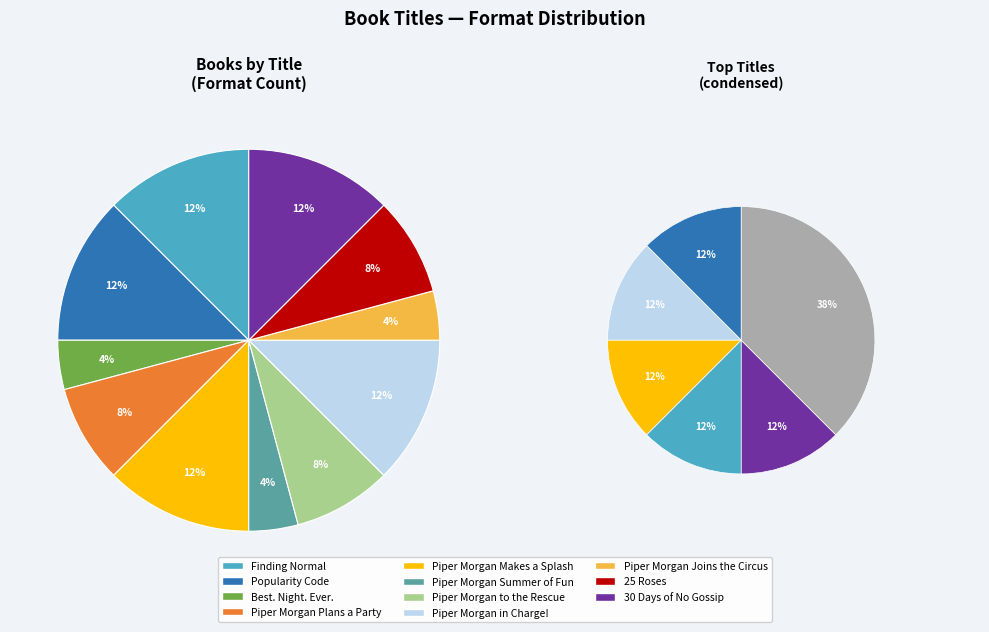

How many slices are in this pie chart?

11